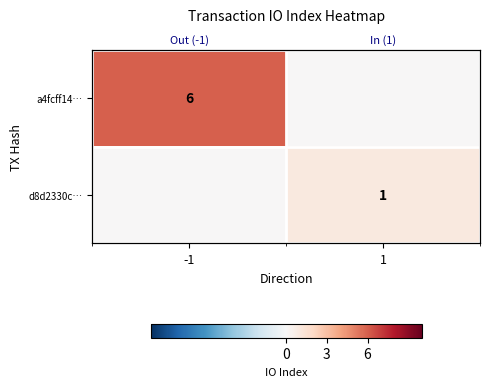

Is it true that a4fcff14… equals 2 at 1?

False